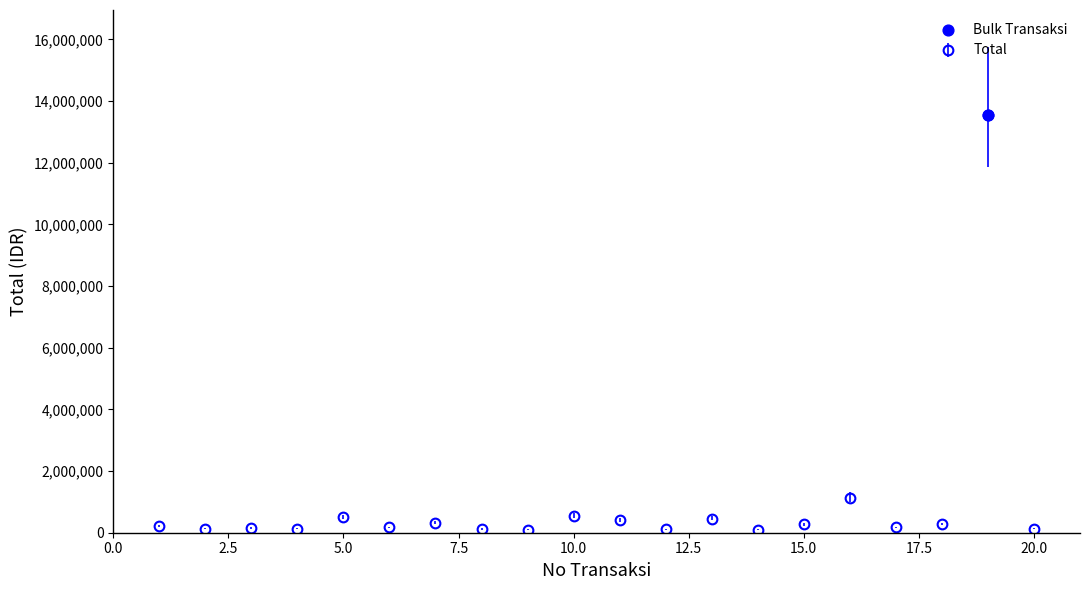

What is the greatest value displayed?

13560000